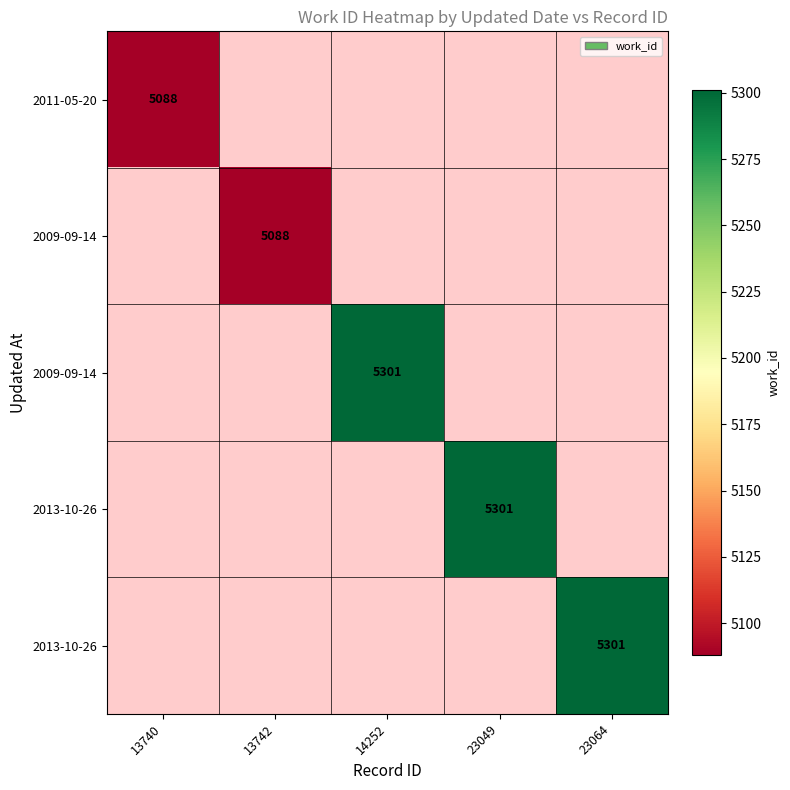

At which category does the chart reach its peak across all series?

14252